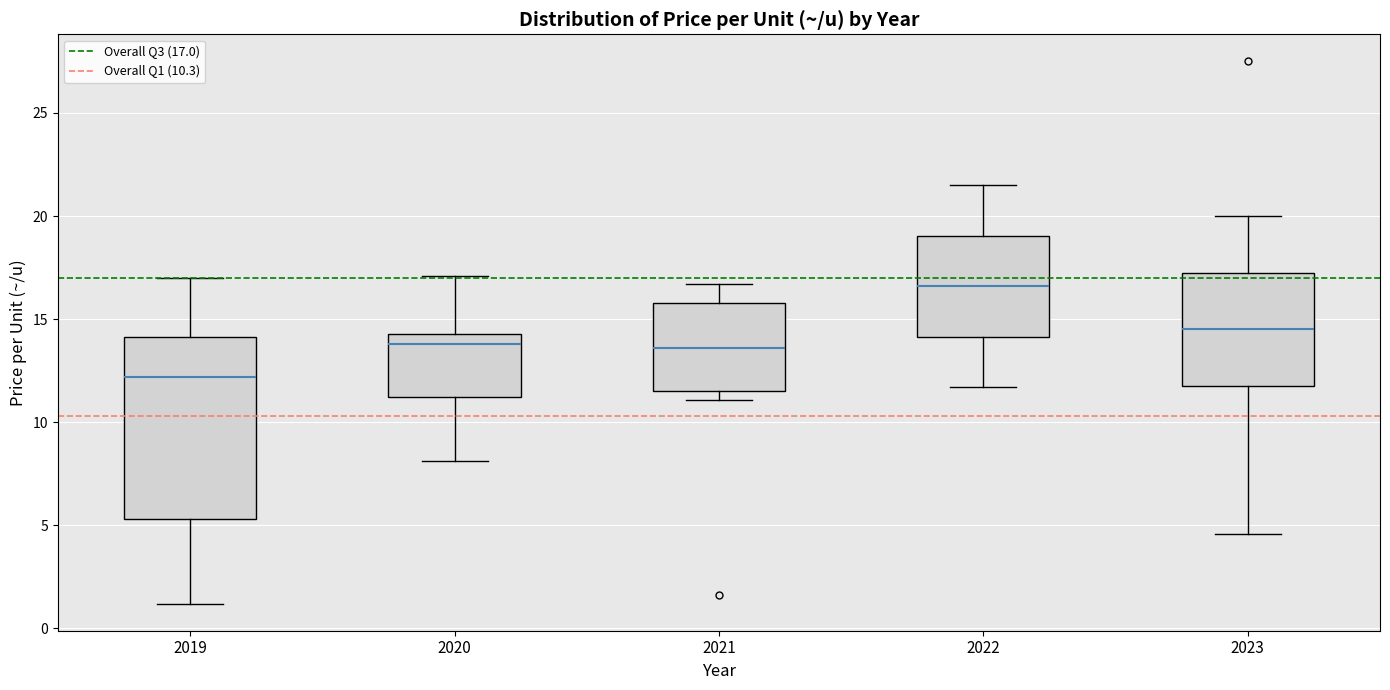

Which box is the tallest, from its lower edge to its upper edge?

2019